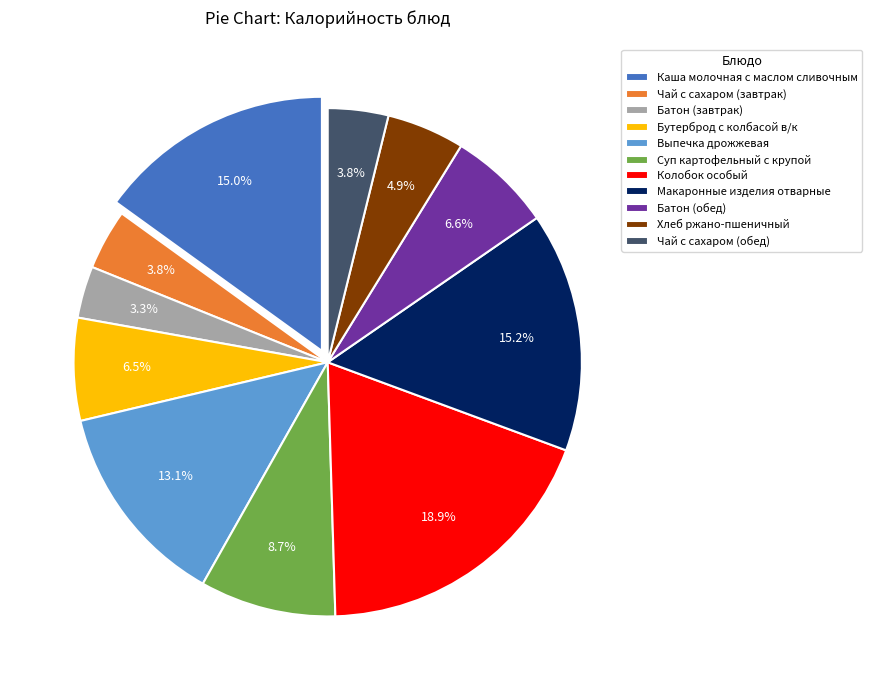

To the nearest percent, what is the difference between the Макаронные изделия отварные and Хлеб ржано-пшеничный slice percentages?

10%